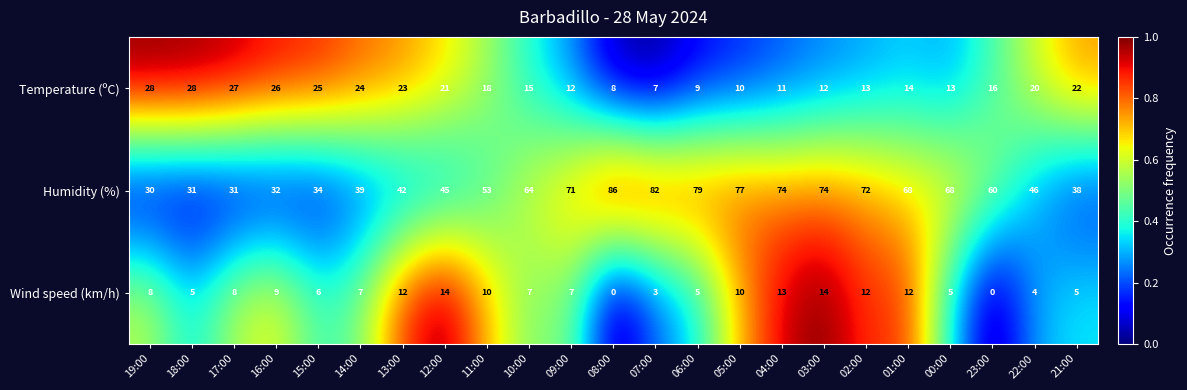

Rank the series by their maximum value, from lowest to highest.

Wind speed (km/h), Temperature (ºC), Humidity (%)